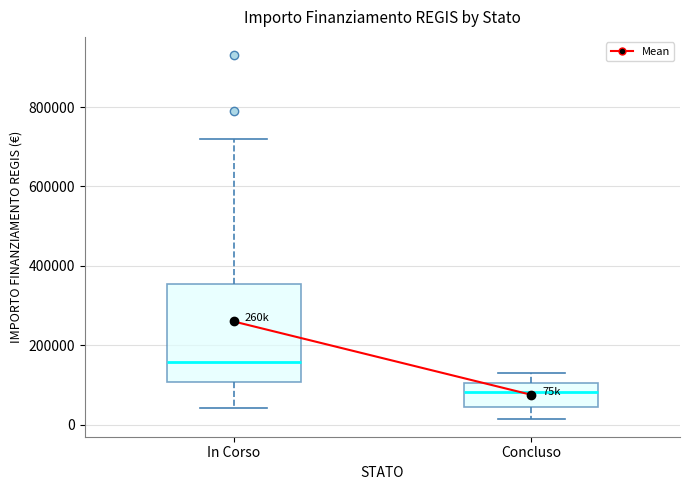

Reading left to right, transcribe this box plot: for each box, give where its median line is, the range the box spans, and where its two whiskers end, as read against the y-axis. The values are not printed on the chart, so give them approximately, as read against the axis.

In Corso: median 160000, box 100000 to 360000, whiskers 40000 to 720000
Concluso: median 80000, box 40000 to 100000, whiskers 20000 to 140000